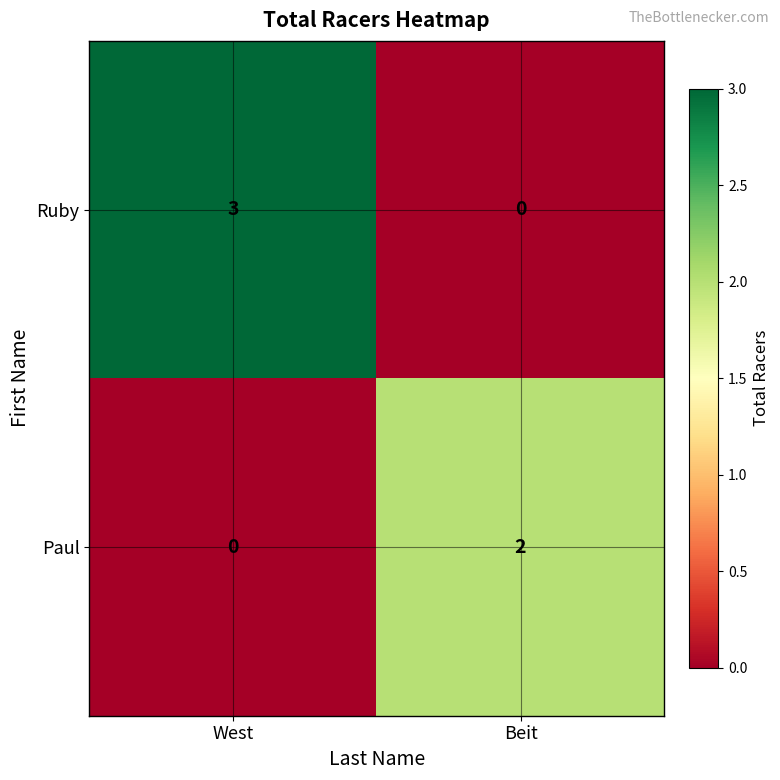

Rank the series by their maximum value, from lowest to highest.

Paul, Ruby